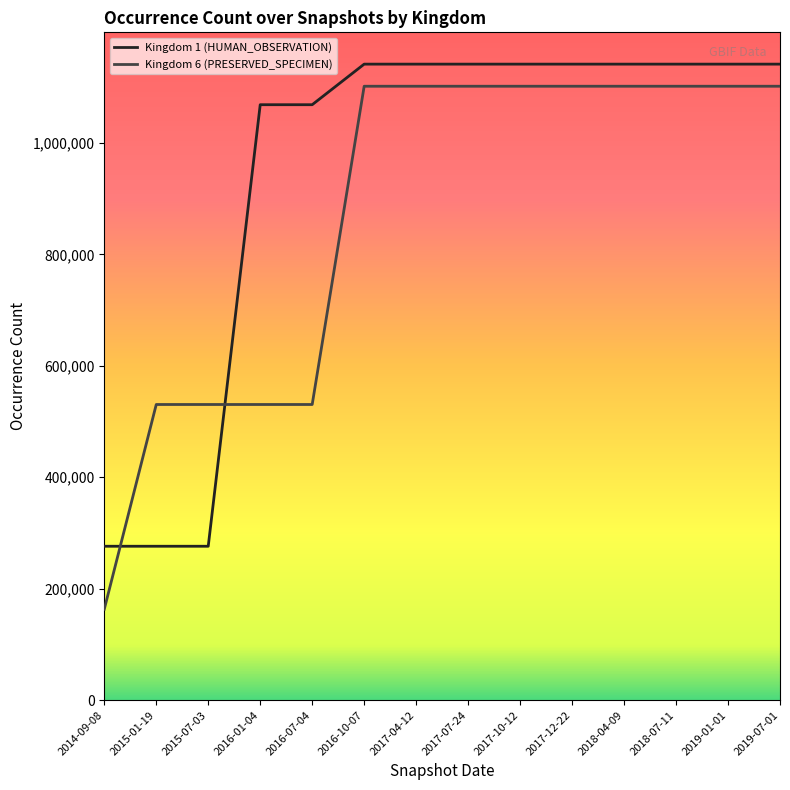

Rank the series by their average value, from lowest to highest.

Kingdom 6 (PRESERVED_SPECIMEN), Kingdom 1 (HUMAN_OBSERVATION)